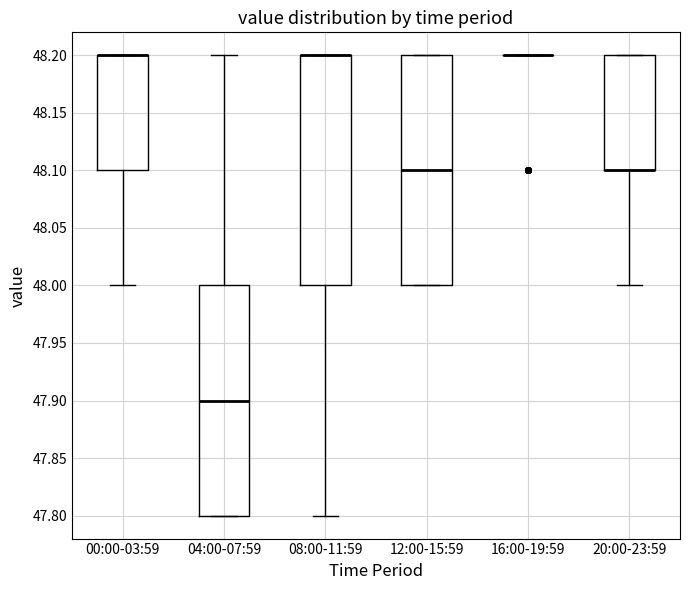

Reading left to right, read every box against the y-axis: the position of its median line, the range the box covers, and the ends of its whiskers. The values are not printed on the chart, so give them approximately, as read against the axis.

00:00-03:59: median 48.2 (drawn on the box's upper edge), box 48.1 to 48.2, whiskers 48.0 to 48.2
04:00-07:59: median 47.9, box 47.8 to 48.0, whiskers 47.8 to 48.2
08:00-11:59: median 48.2 (drawn on the box's upper edge), box 48.0 to 48.2, whiskers 47.8 to 48.2
12:00-15:59: median 48.1, box 48.0 to 48.2, whiskers 48.0 to 48.2
16:00-19:59: box collapsed to a line at 48.2, whiskers 48.2 to 48.2
20:00-23:59: median 48.1 (drawn on the box's lower edge), box 48.1 to 48.2, whiskers 48.0 to 48.2